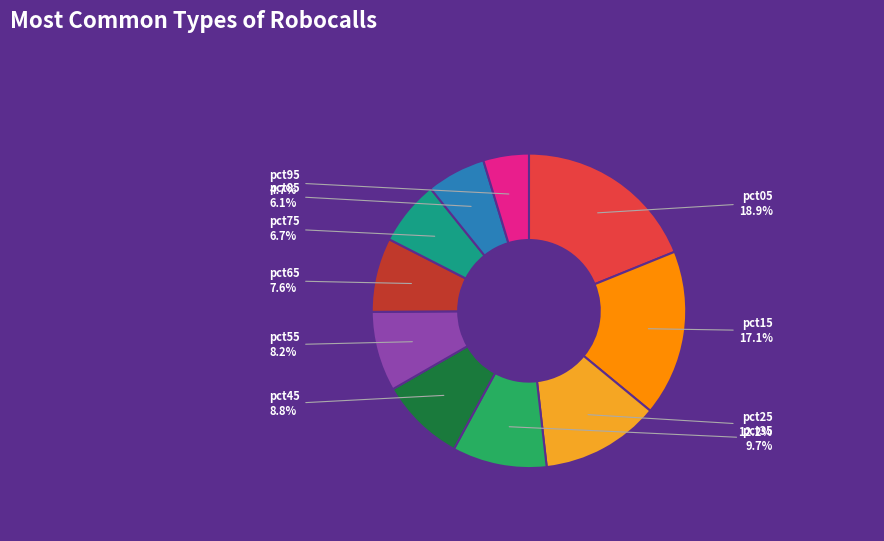

To the nearest percent, what portion does pct95 represent?

5%